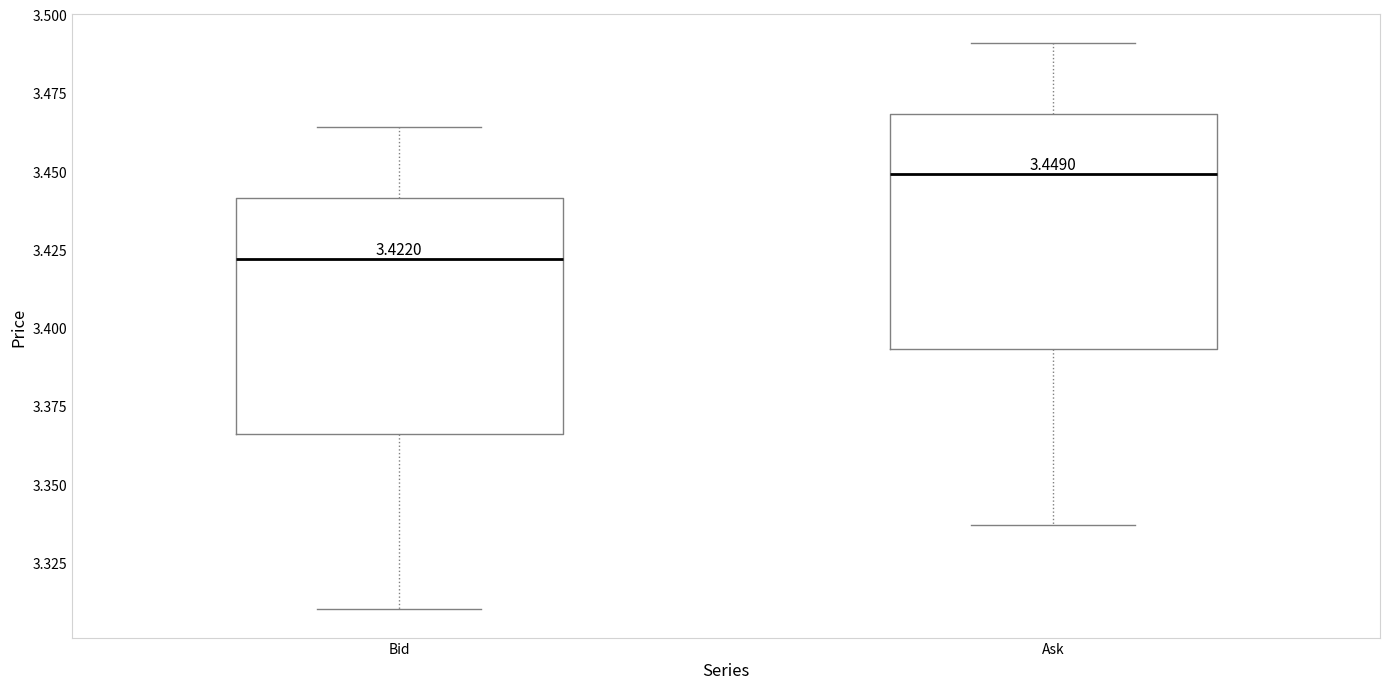

Which box has the lowest median line?

Bid